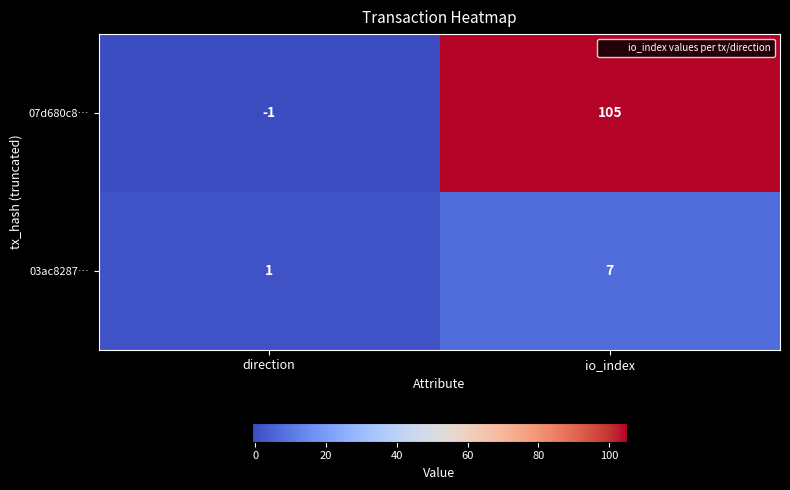

Which series has the largest range (max minus min)?

07d680c8…